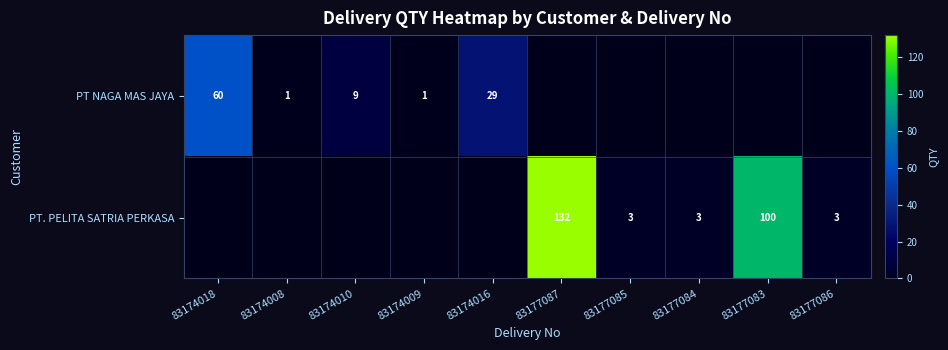

Which category has the lowest value across all series?

83177087